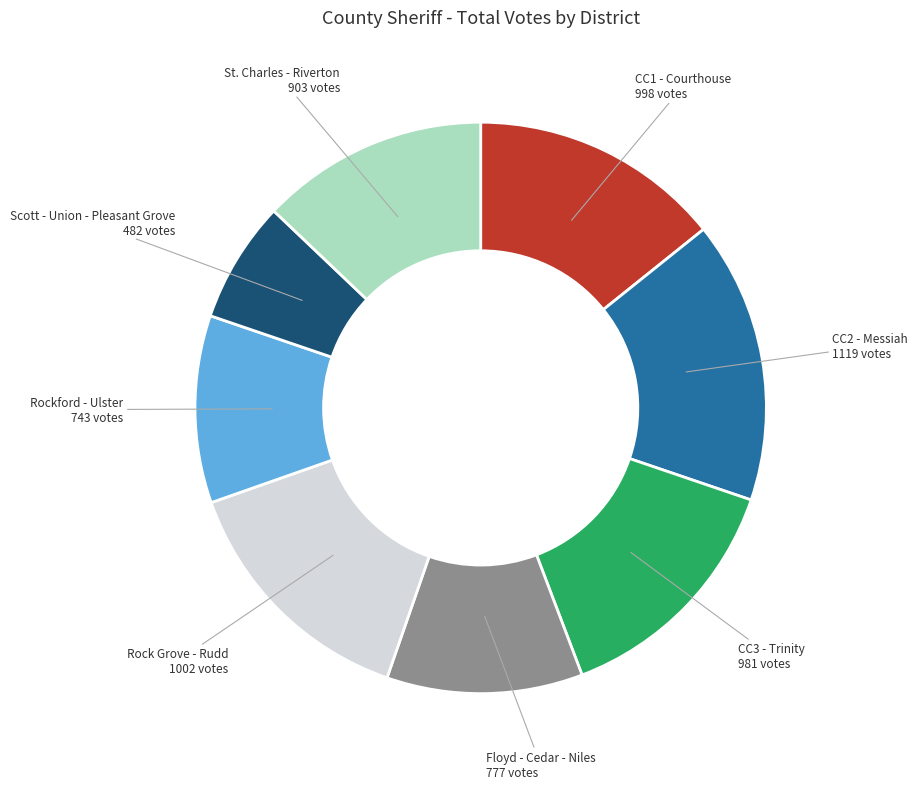

Is there any slice that represents more than half of the pie?

No